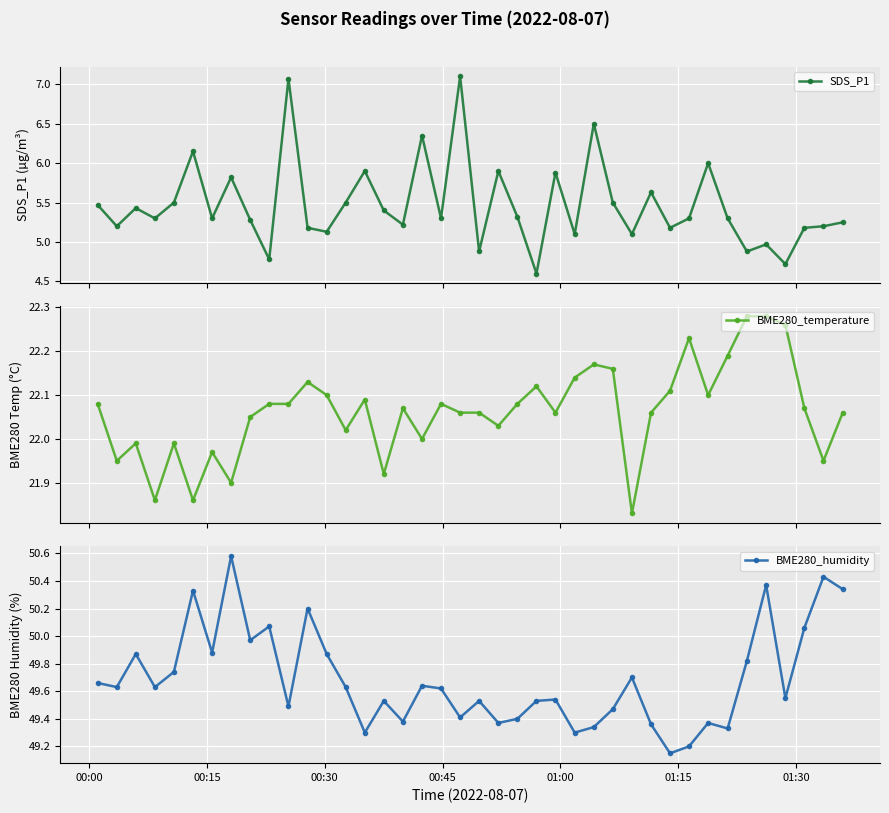

In BME280_humidity, how many points are higher than both neighbors (excluding endpoints)?

13